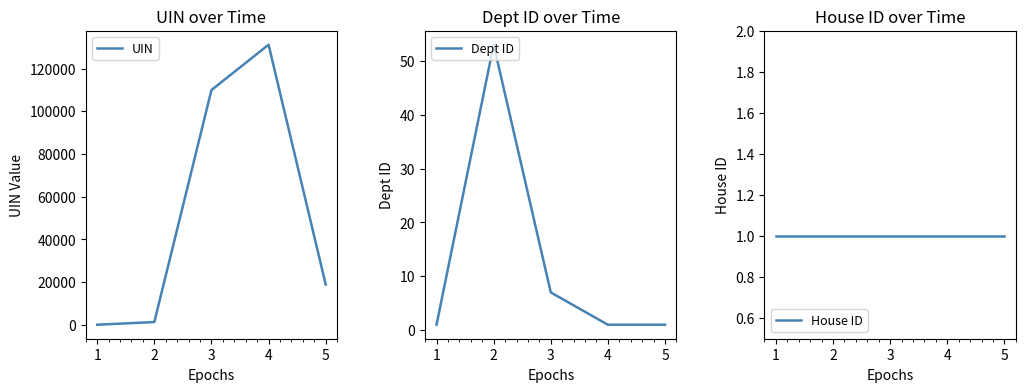

What is the maximum value shown in the chart?

131150